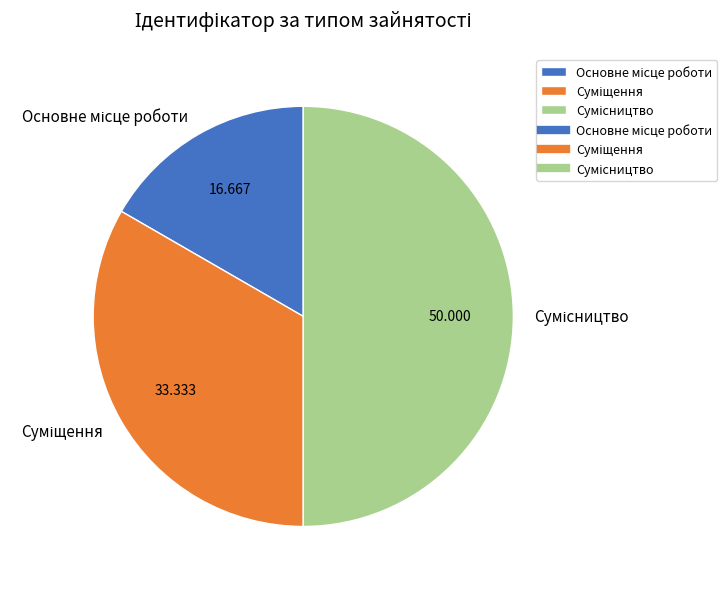

Does Сумісництво account for over 50% of the chart?

No